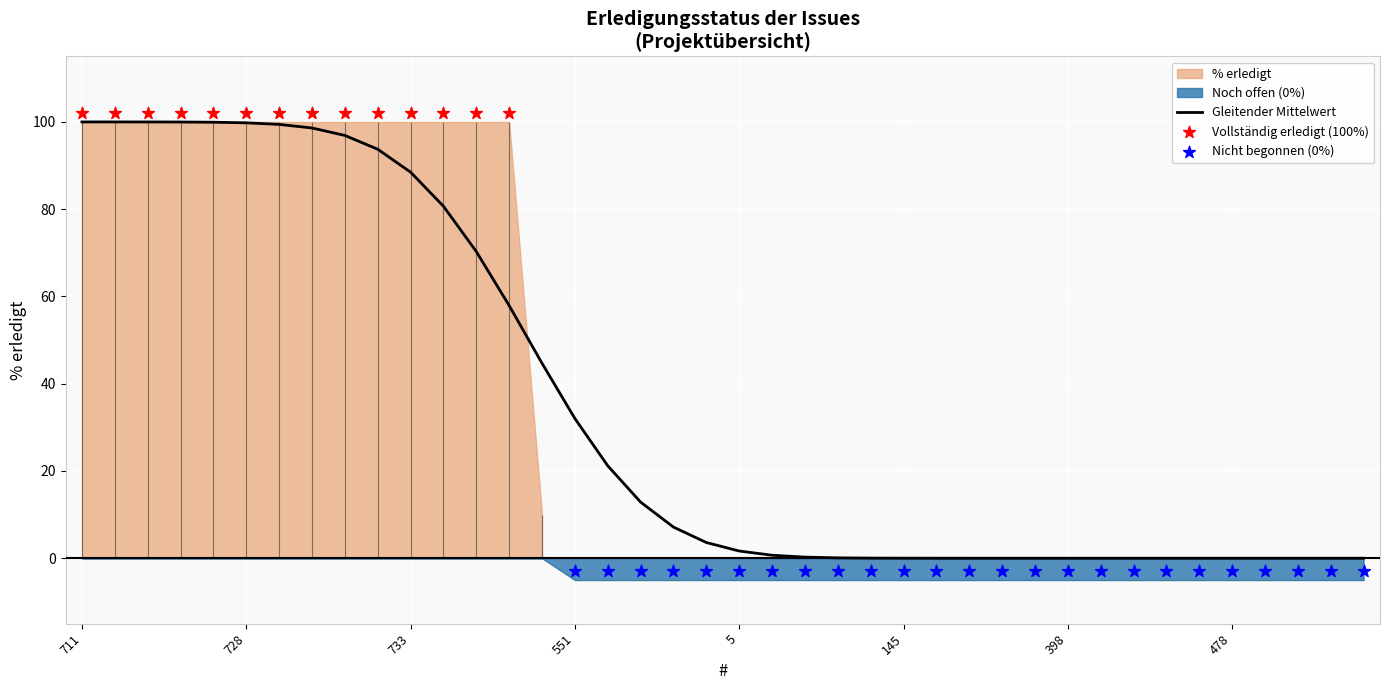

Between 92 and 711, which is larger?

711